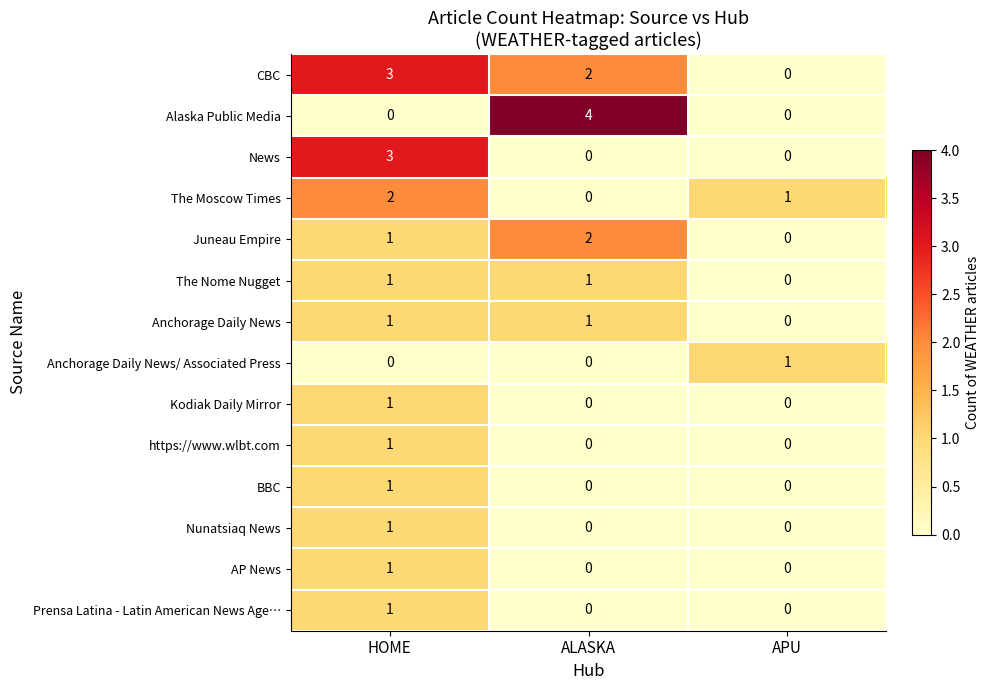

Which series has the largest total across all categories?

CBC